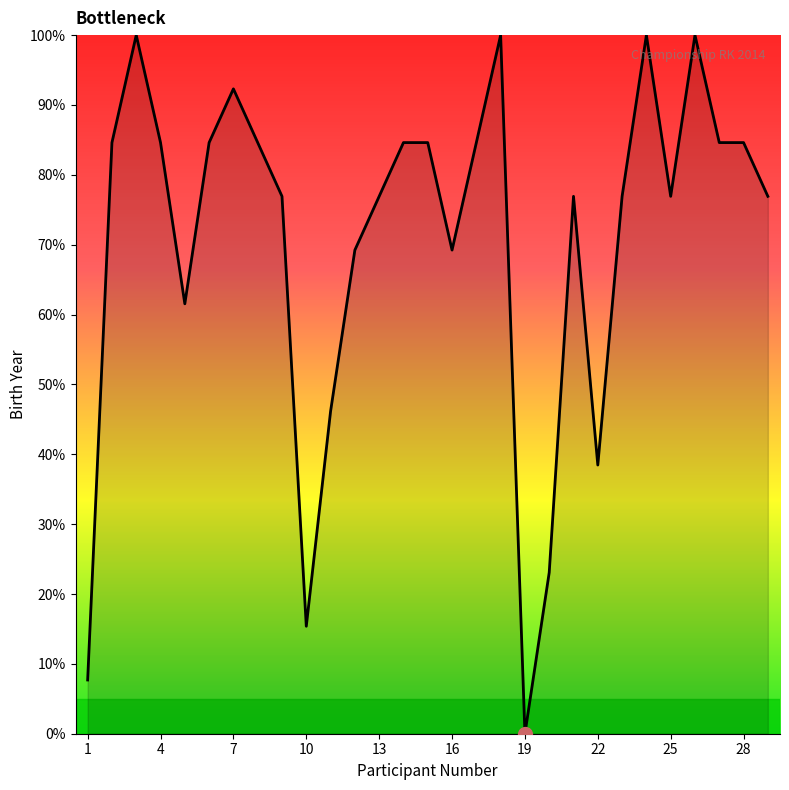

What is the greatest value displayed?

100.0